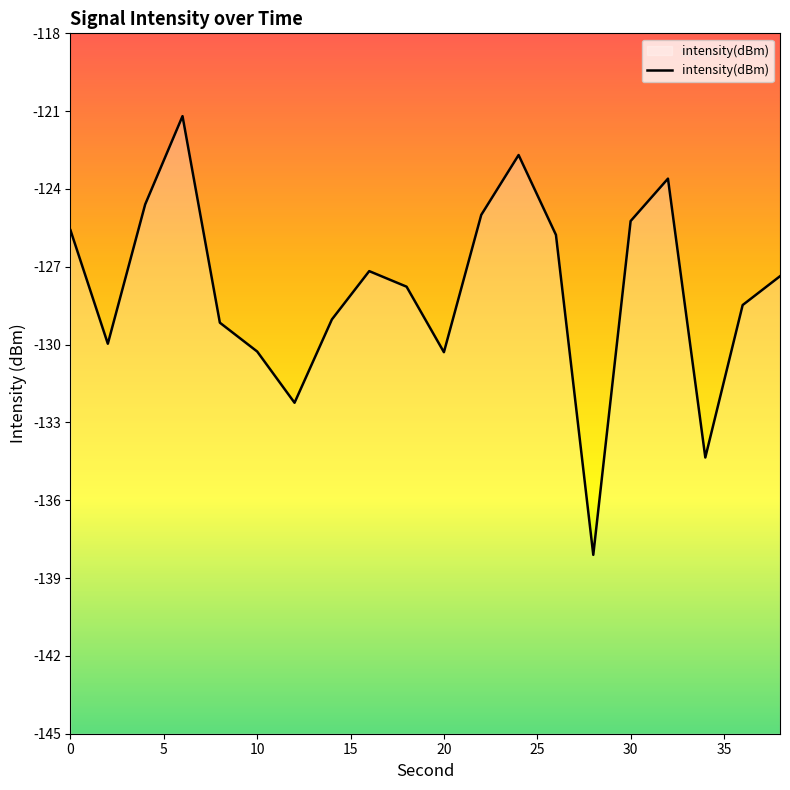

What is the approximate value at 30?

-125.2